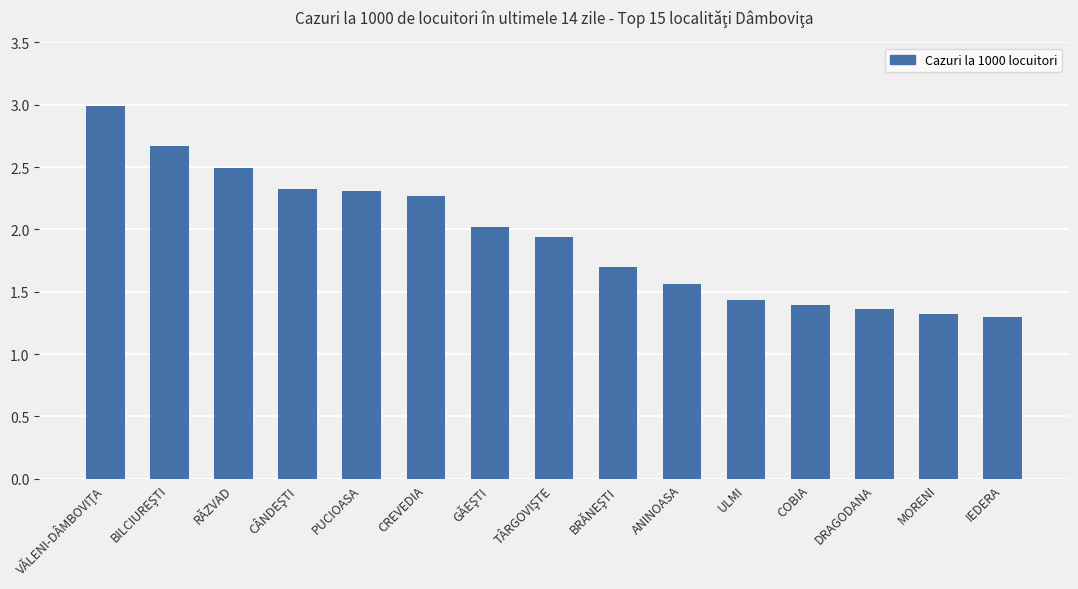

What is the smallest value displayed?

1.3